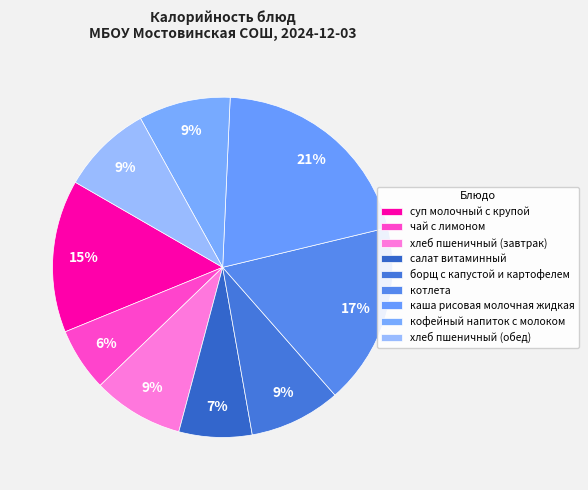

How many segments does this pie chart have?

9